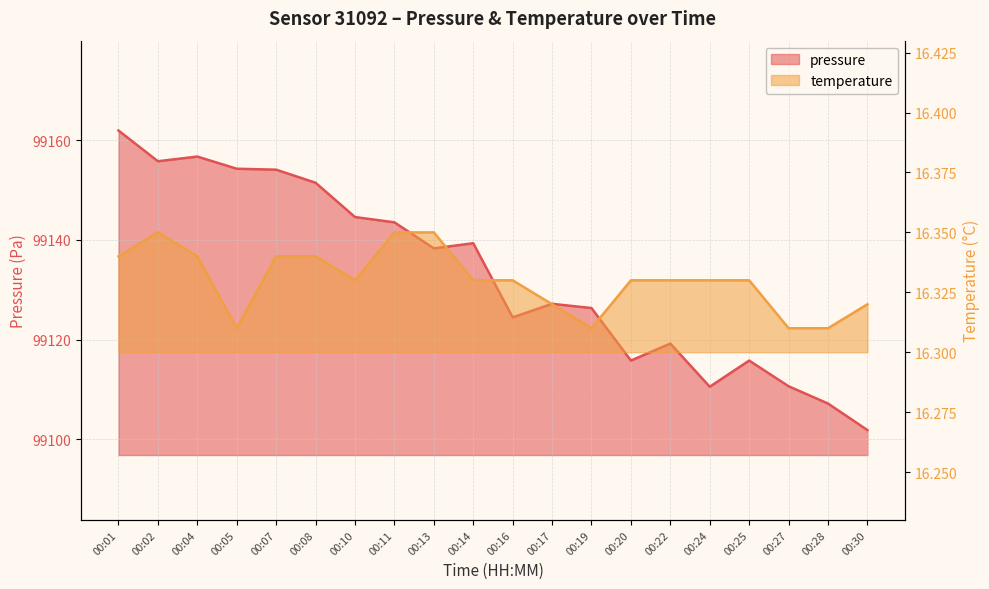

Reading left to right, extract all data points from this chart.

pressure: 99161.9	99155.8	99156.7	99154.2	99154.1	99151.4	99144.6	99143.5	99138.3	99139.3	99124.4	99127.2	99126.3	99115.8	99119.2	99110.5	99115.8	99110.6	99107.2	99101.8
temperature: 16.3	16.4	16.3	16.3	16.3	16.3	16.3	16.4	16.4	16.3	16.3	16.3	16.3	16.3	16.3	16.3	16.3	16.3	16.3	16.3